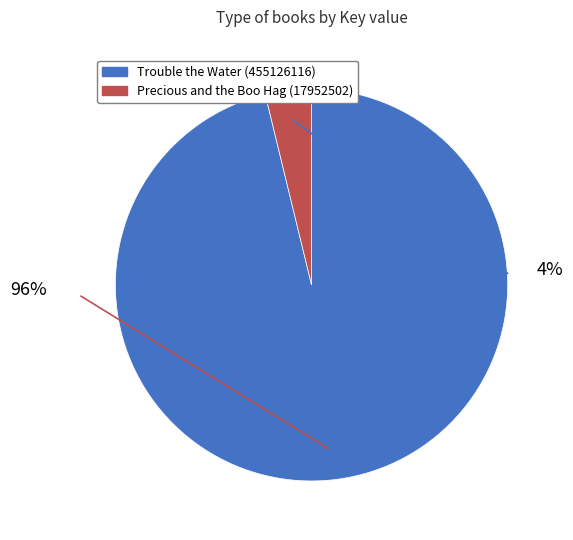

What is the change in value from Trouble the Water (455126116) to Precious and the Boo Hag (17952502)?

-437173614